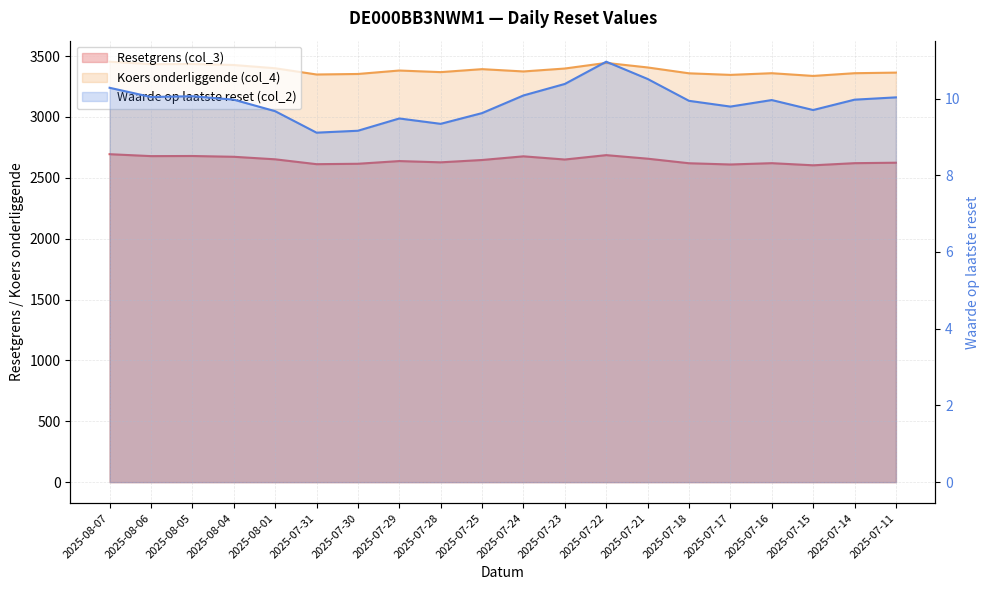

True or false: Waarde op laatste reset (col_2) and Koers onderliggende (col_4) cross at least once.

False